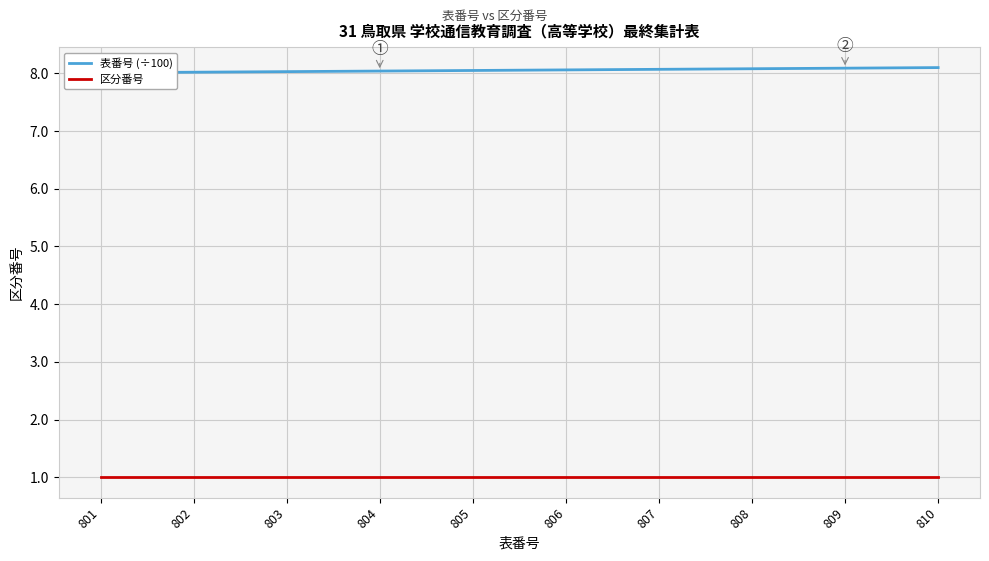

How many lines are shown in the chart?

2